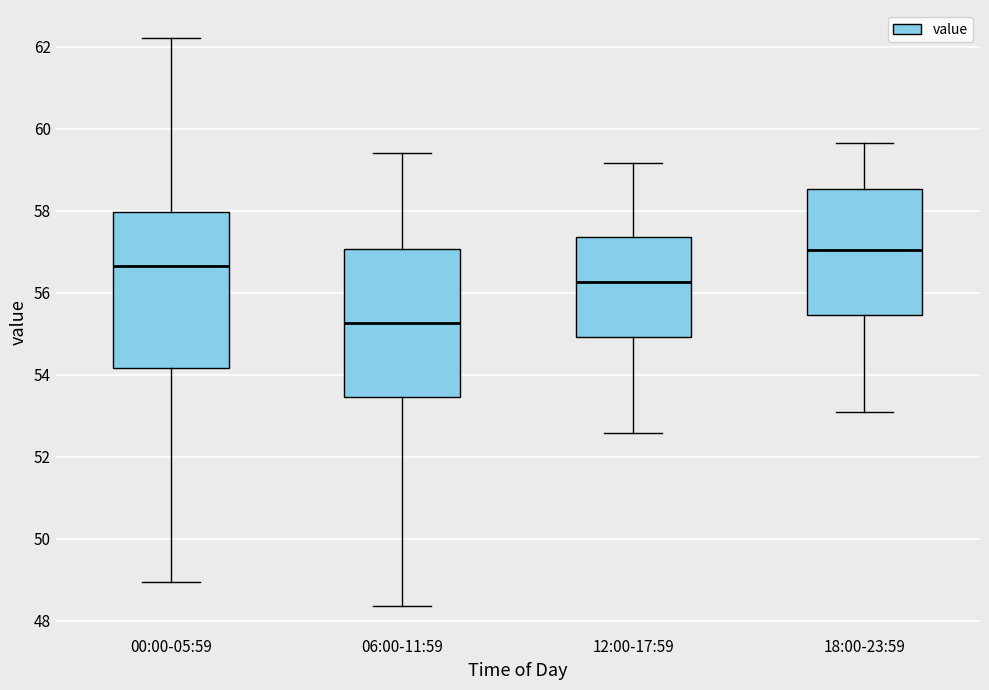

Reading left to right, read every box against the y-axis: the position of its median line, the range the box covers, and the ends of its whiskers. The values are not printed on the chart, so give them approximately, as read against the axis.

00:00-05:59: median 56.6, box 54.2 to 58.0, whiskers 49.0 to 62.2
06:00-11:59: median 55.2, box 53.4 to 57.0, whiskers 48.4 to 59.4
12:00-17:59: median 56.2, box 55.0 to 57.4, whiskers 52.6 to 59.2
18:00-23:59: median 57.0, box 55.4 to 58.6, whiskers 53.0 to 59.6